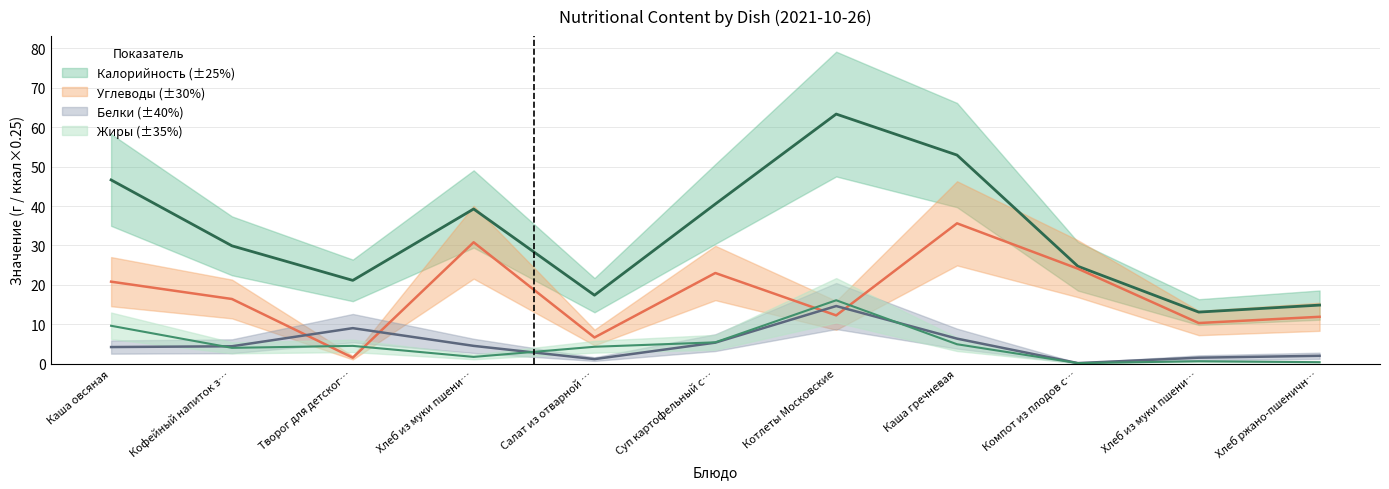

Rank the categories by Жиры value from highest to lowest.

Котлеты Московские, Каша овсяная, Суп картофельный с…, Каша гречневая, Творог для детског…, Салат из отварной …, Кофейный напиток з…, Хлеб из муки пшени…, Хлеб из муки пшени…, Хлеб ржано-пшеничн…, Компот из плодов с…